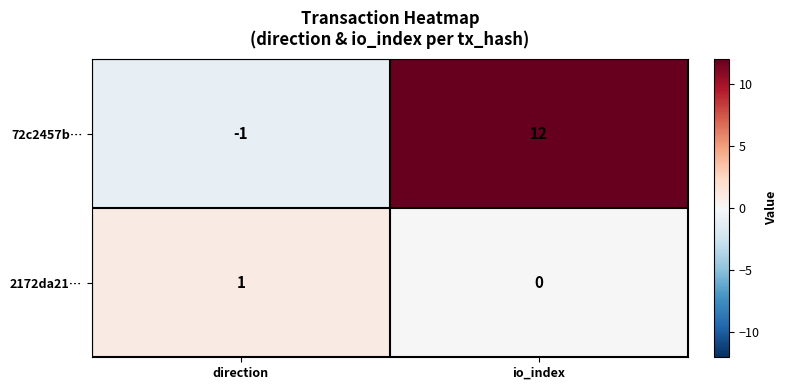

Between direction and io_index, which series saw the biggest shift?

72c2457b…